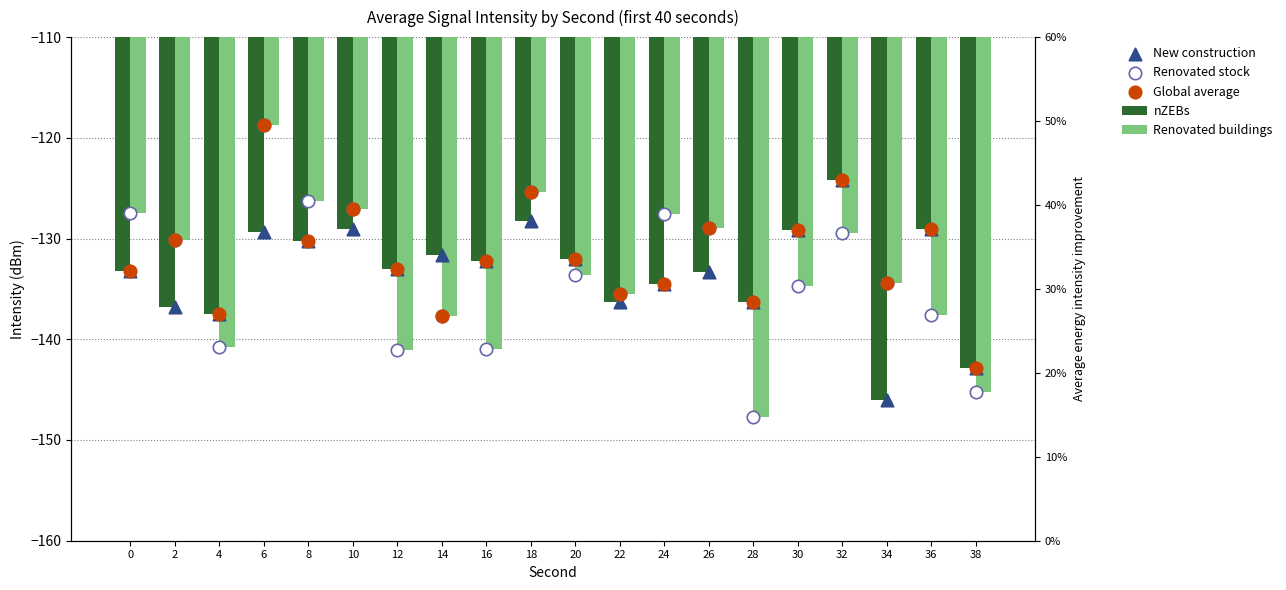

At how many categories does at least one series exceed -141?

19